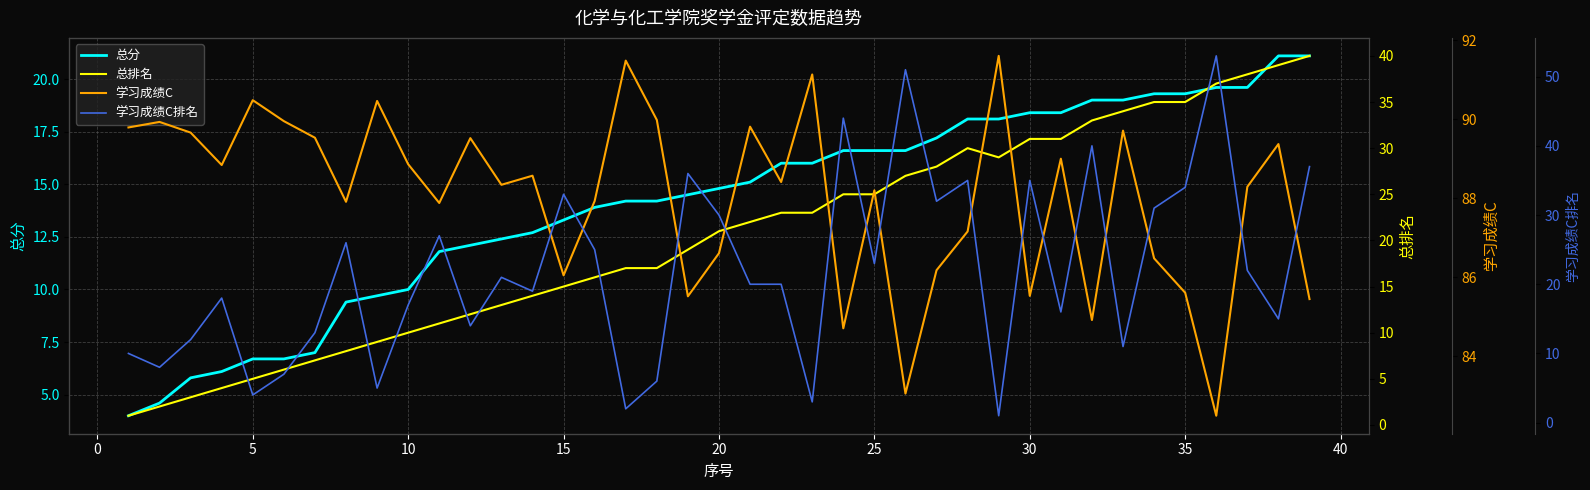

What is the highest value of the 总分 series?

21.1